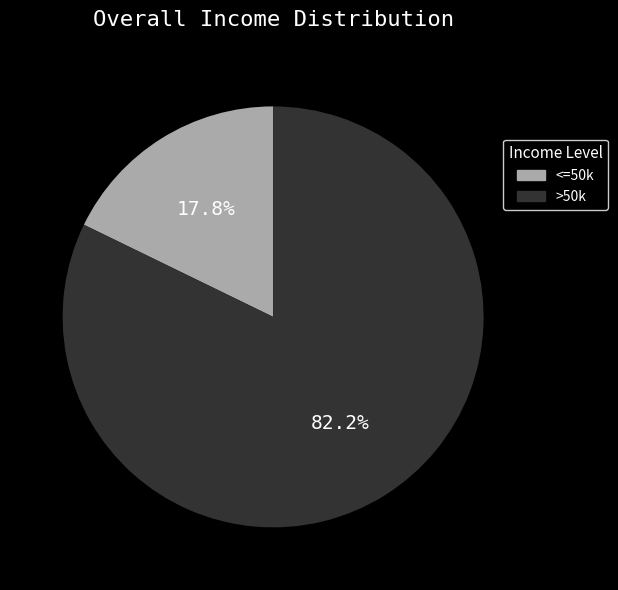

Which slice is the smallest?

<=50k